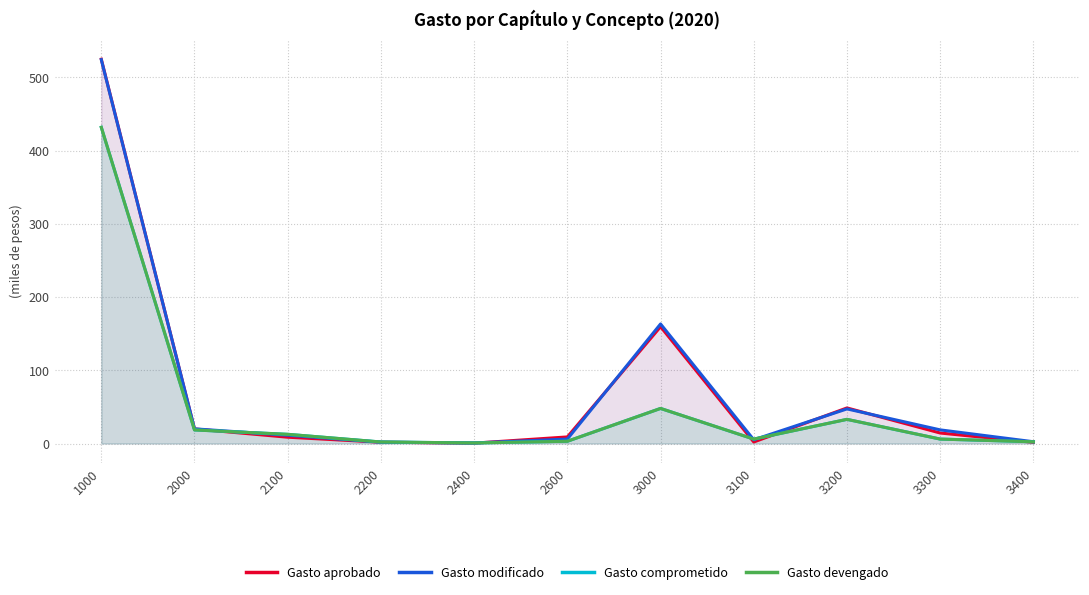

Where do Gasto devengado and Gasto modificado first cross each other?

2000 and 2100